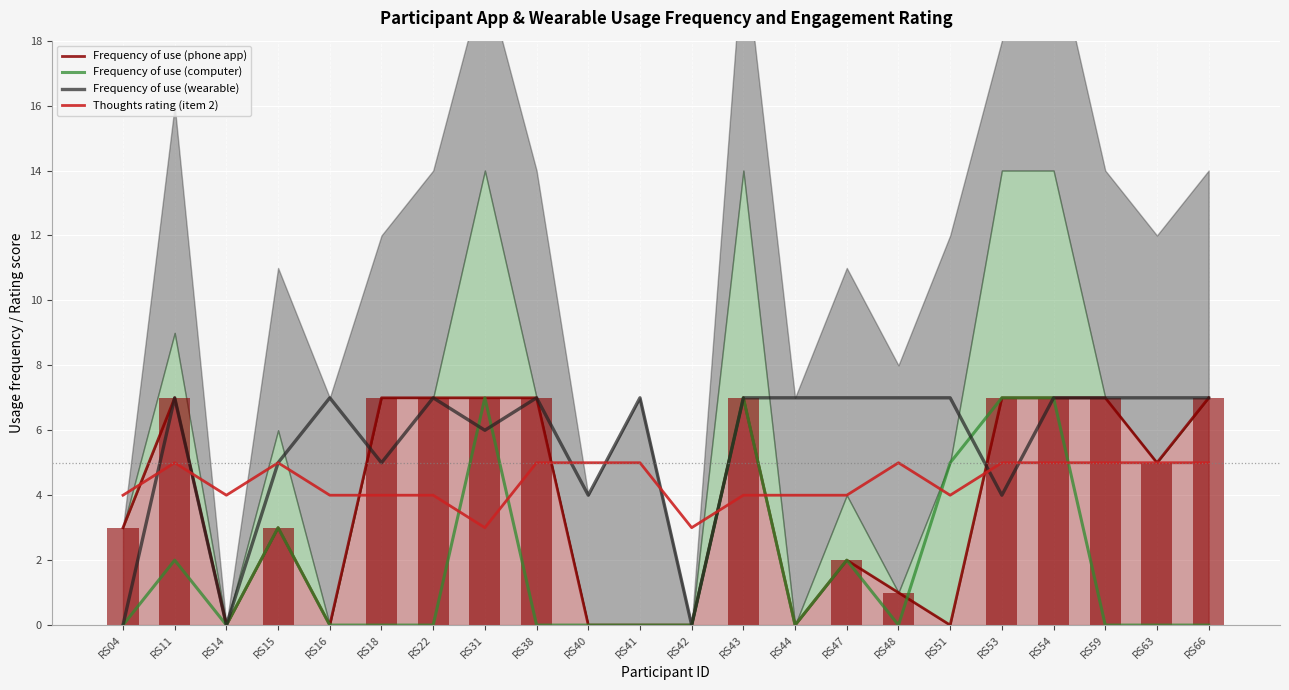

At which category does the chart reach its minimum across all series?

RS14